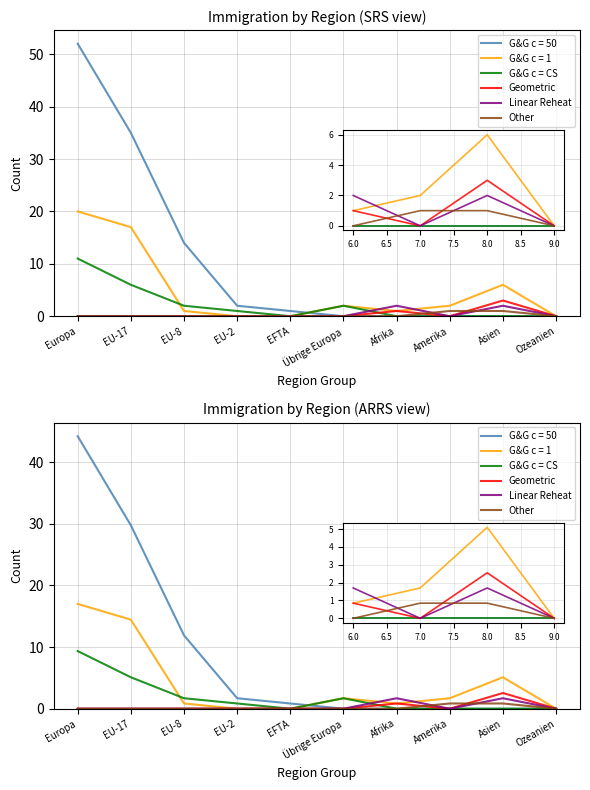

The Other series shows -0.5 at EU-2. True or false?

False